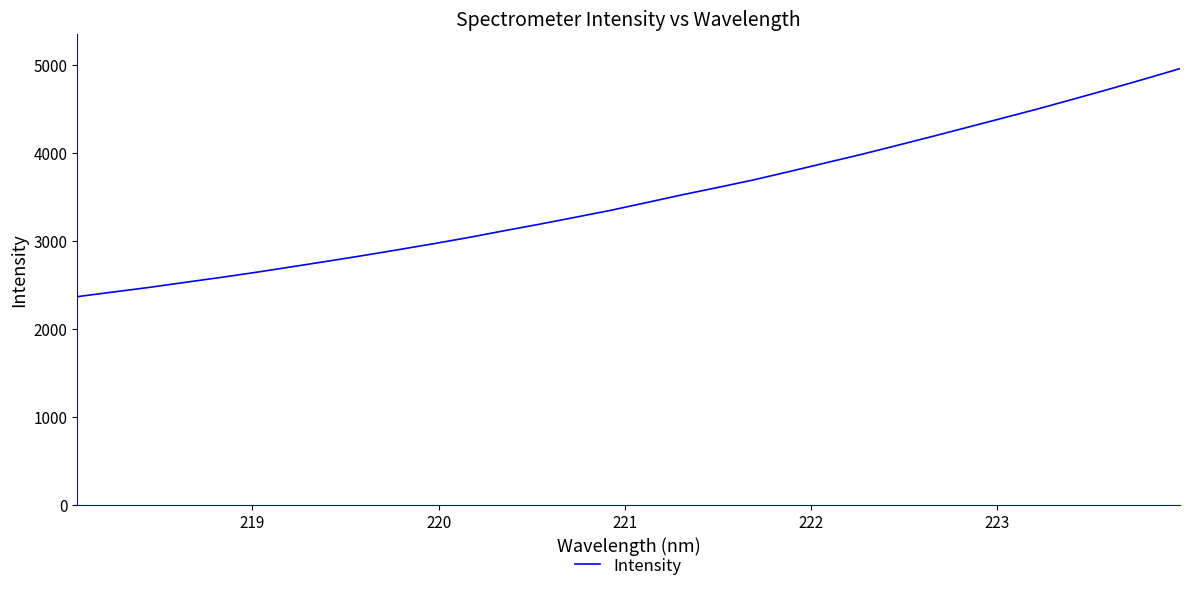

What is the smallest value displayed?

2366.3